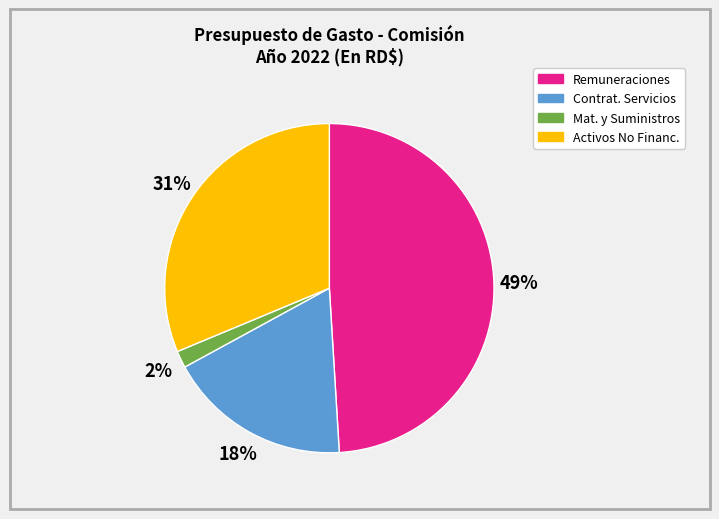

Is there any slice that represents more than half of the pie?

No